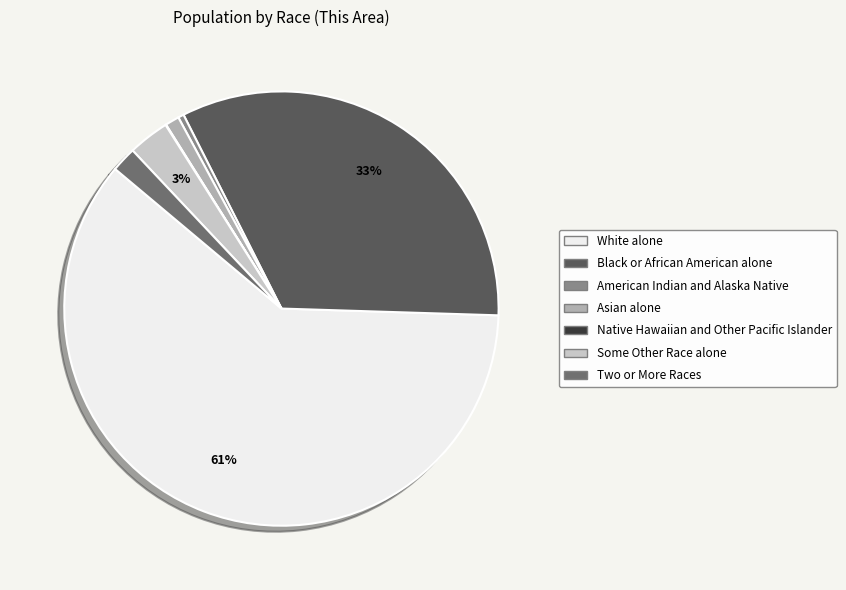

Rank the categories by value from lowest to highest.

Native Hawaiian and Other Pacific Islander, American Indian and Alaska Native, Asian alone, Two or More Races, Some Other Race alone, Black or African American alone, White alone